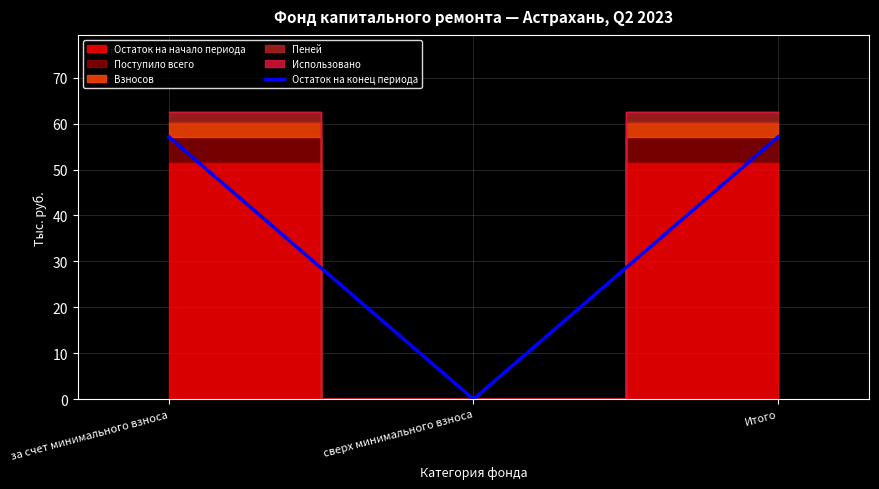

Does the chart display data point markers on the line(s)?

No